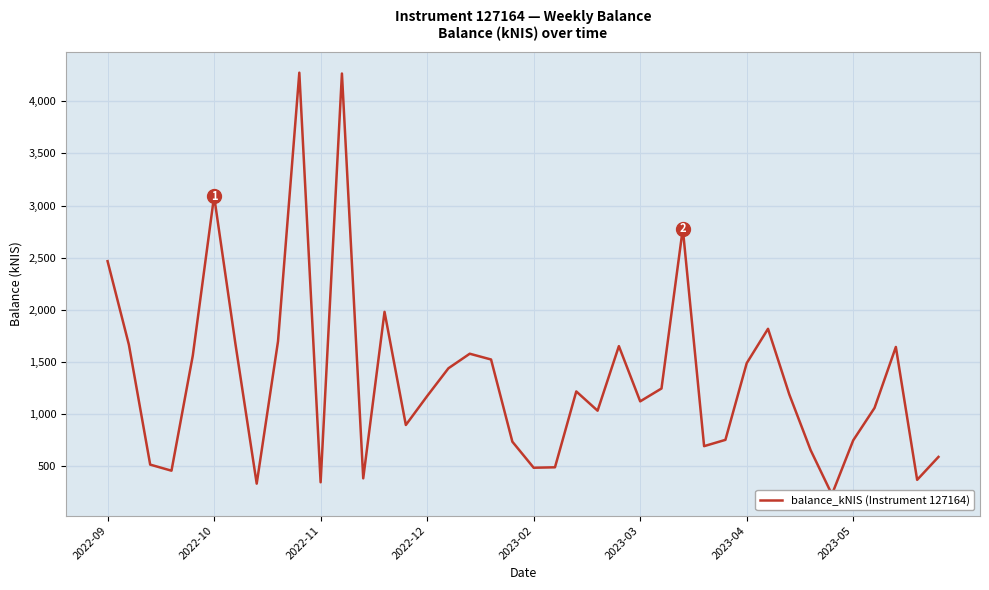

List the labels in order of value, smallest first.

34, 2023-05, 10, 38, 12, 2022-12, 20, 21, 2022-11, 39, 33, 28, 19, 35, 29, 14, 23, 36, 25, 15, 32, 22, 26, 16, 30, 18, 2023-02, 17, 37, 24, 2022-10, 2023-04, 8, 31, 13, 2022-09, 27, 2023-03, 11, 9